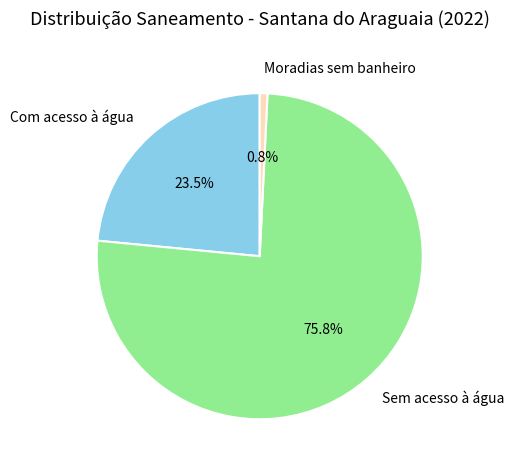

Approximately how many times larger is the value at Com acesso à água compared to Moradias sem banheiro?

30.7